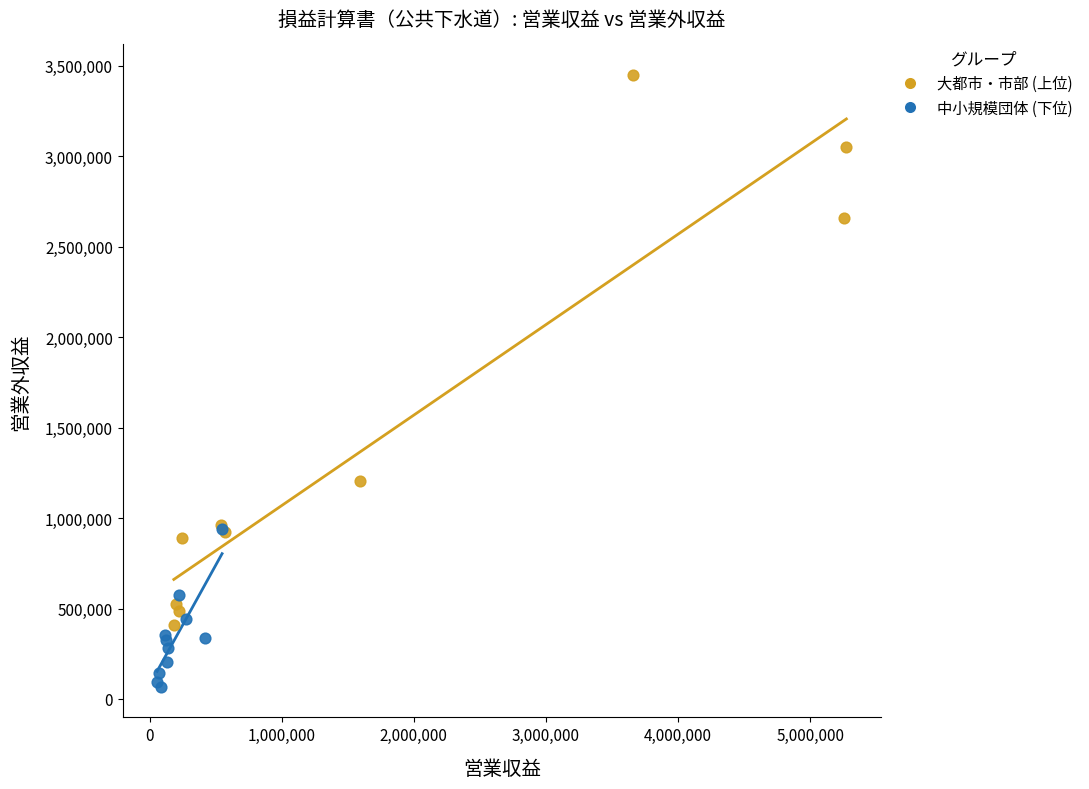

Which series contains the lowest Y value?

中小規模団体 (下位)